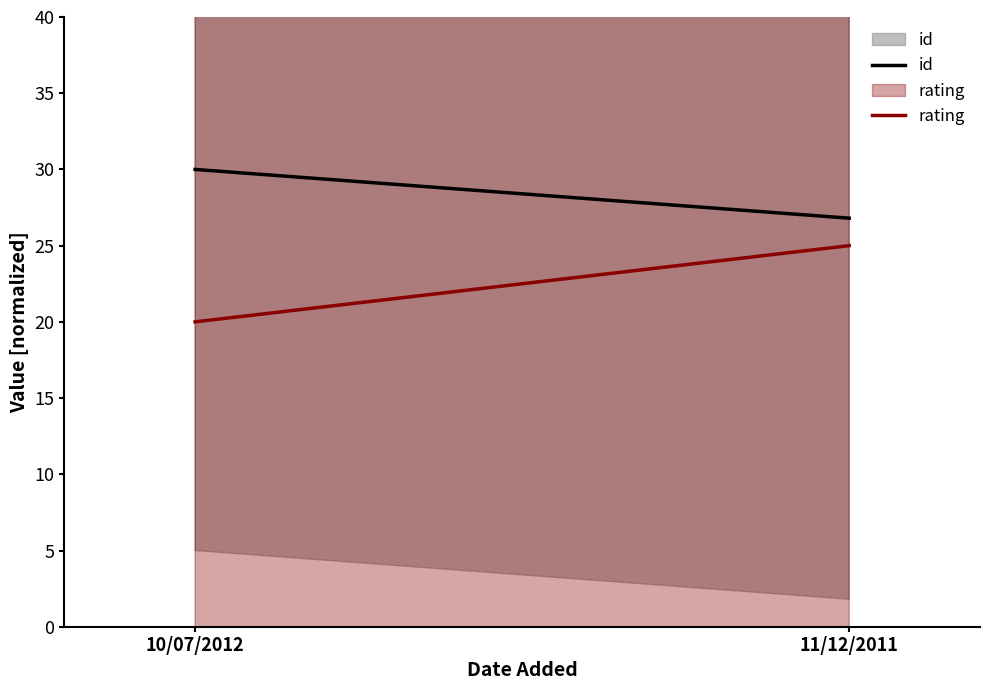

What is the spread (max minus min) of values at 10/07/2012?

10.0